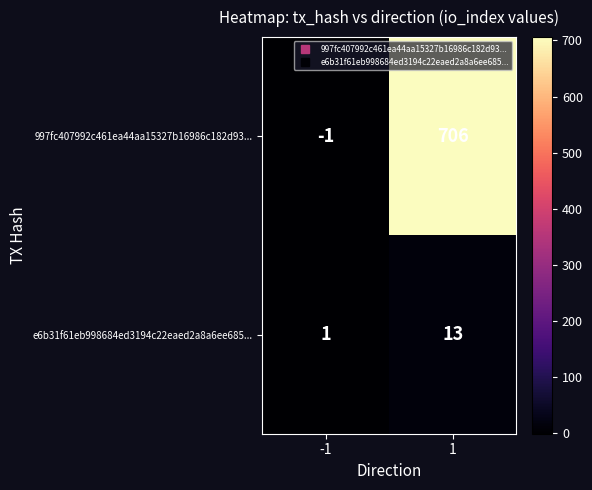

Which category has the lowest value across all series?

-1